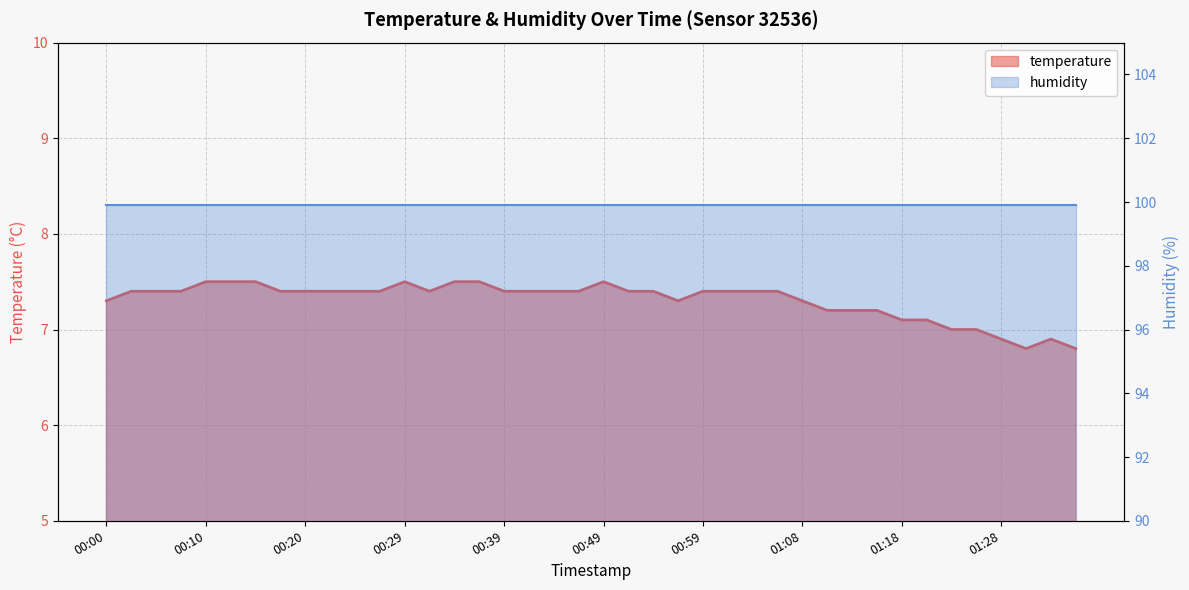

List the labels in order of value, smallest first.

01:30, 01:35, 01:28, 01:33, 01:23, 01:25, 01:18, 01:21, 01:11, 01:13, 01:16, 00:00, 00:56, 01:08, 00:03, 00:05, 00:08, 00:17, 00:20, 00:22, 00:25, 00:27, 00:32, 00:39, 00:42, 00:44, 00:47, 00:51, 00:54, 00:59, 01:01, 01:04, 01:06, 00:10, 00:12, 00:15, 00:29, 00:34, 00:37, 00:49